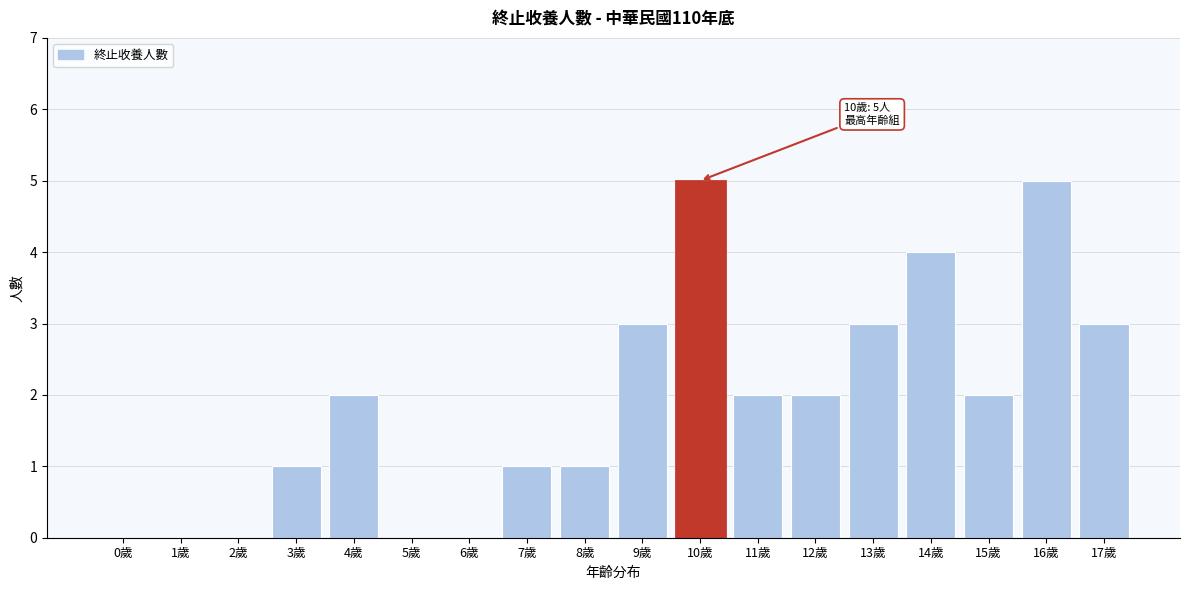

Reading left to right, transcribe all the data shown in this chart.

0歲=0	1歲=0	2歲=0	3歲=1	4歲=2	5歲=0	6歲=0	7歲=1	8歲=1	9歲=3	10歲=5	11歲=2	12歲=2	13歲=3	14歲=4	15歲=2	16歲=5	17歲=3